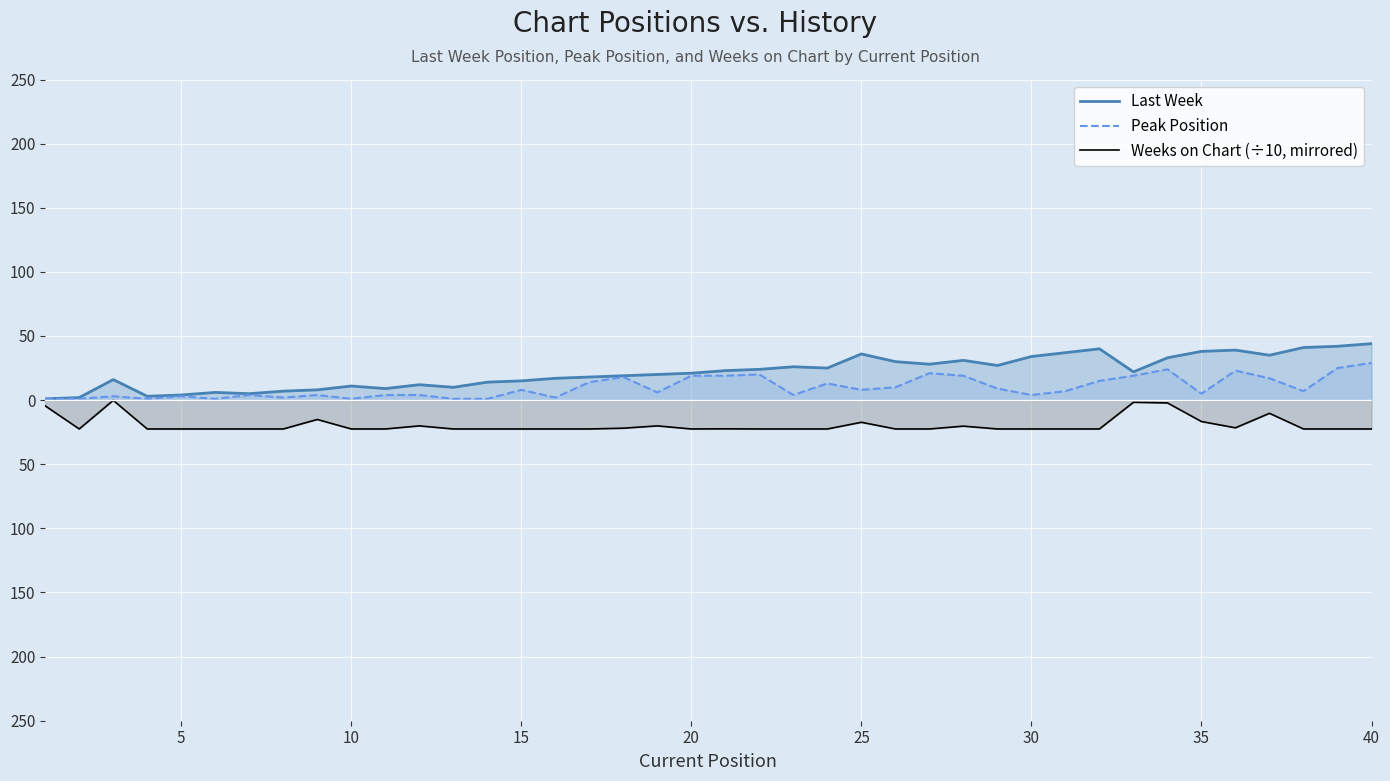

True or false: Weeks on Chart (÷10, mirrored) has more than 2 interior local peaks.

True